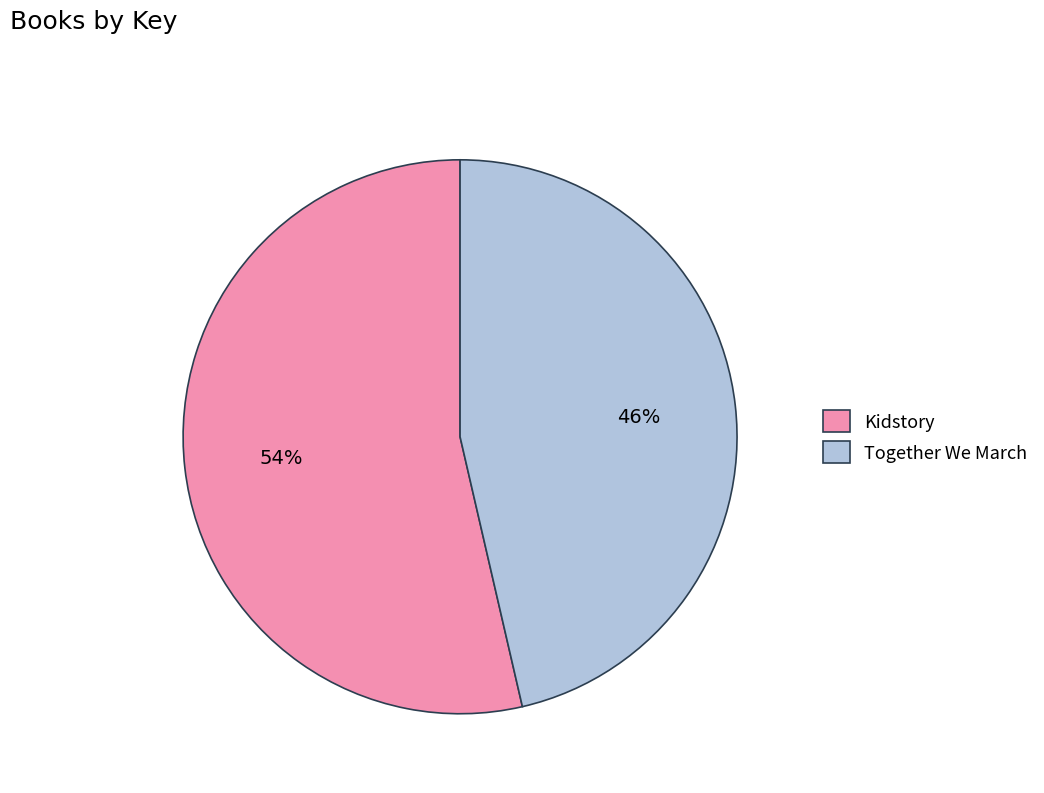

Rank the categories by value from highest to lowest.

Kidstory, Together We March